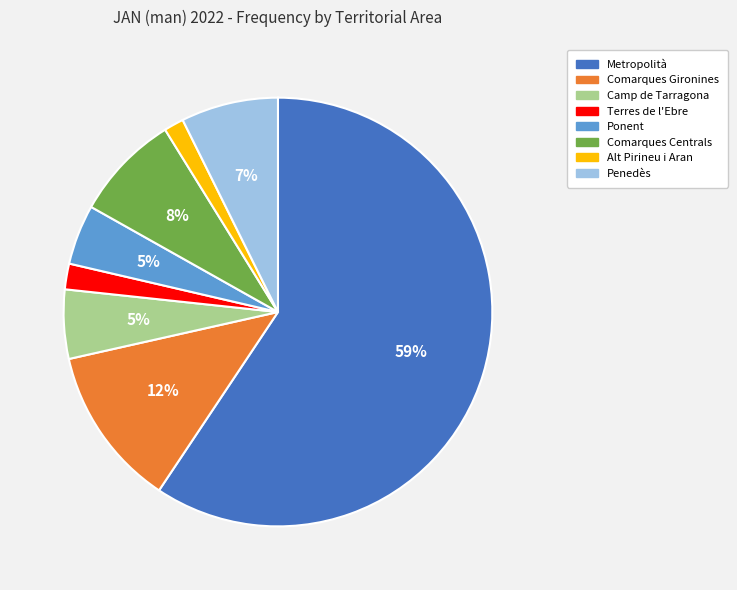

Which has a higher value, Metropolità or Comarques Gironines?

Metropolità